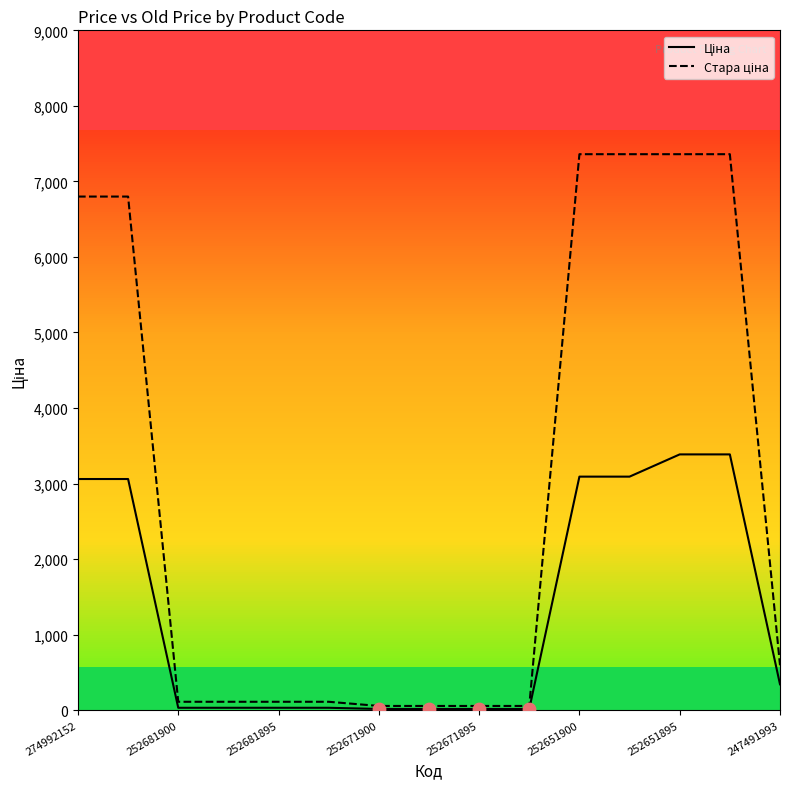

What is the maximum value shown in the chart?

7360.2